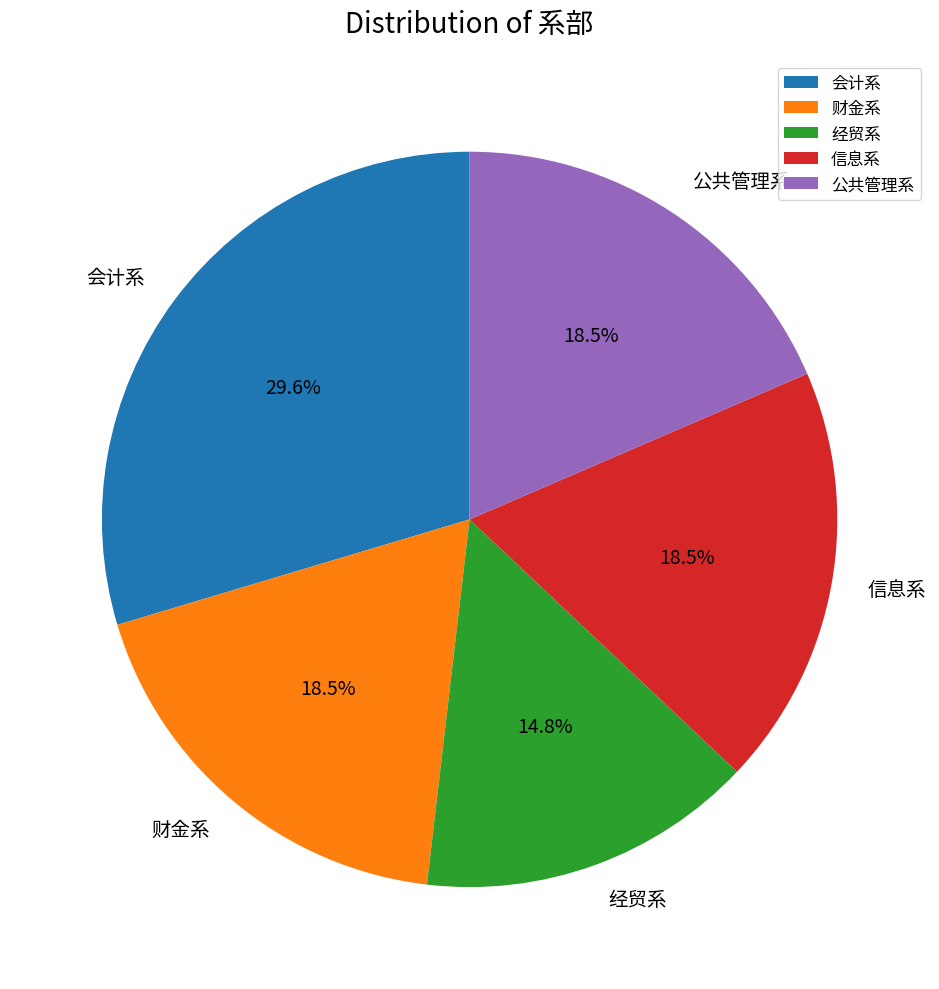

How many slices are in this pie chart?

5